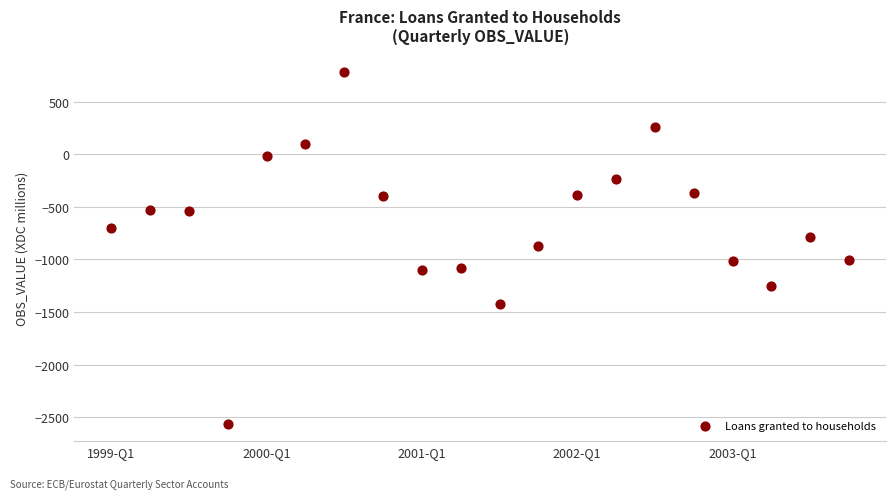

What is the range of Y values (max minus min)?

3339